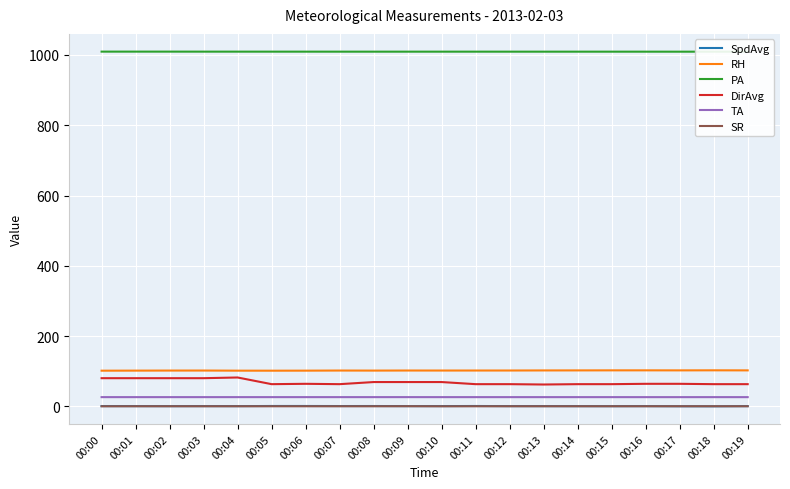

The value of RH at 00:14 is 157.0. True or false?

False